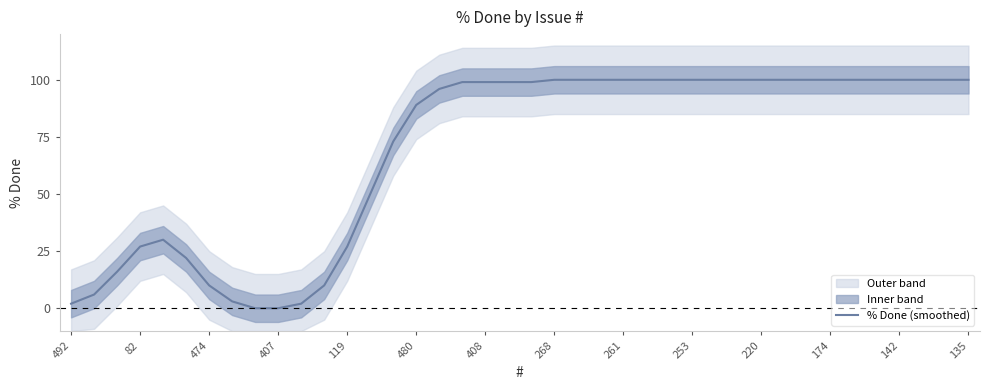

How many points are higher than both their immediate neighbors (excluding endpoints)?

1